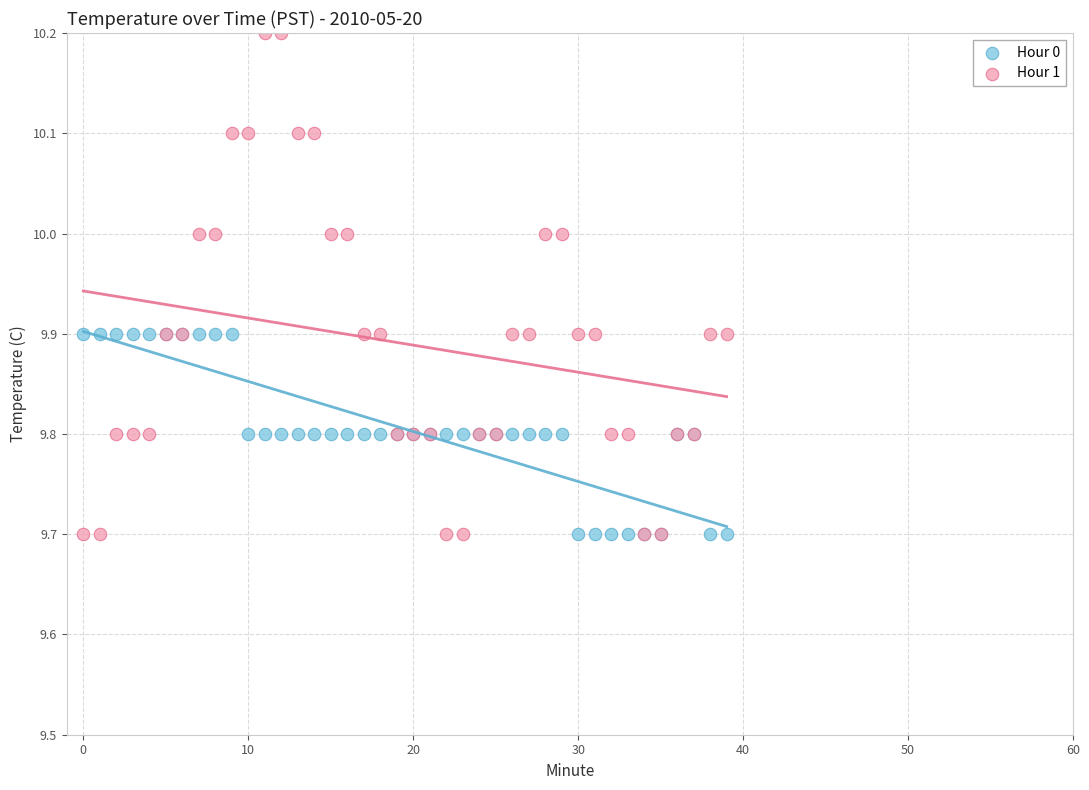

Which series contains the highest Y value?

Hour 1